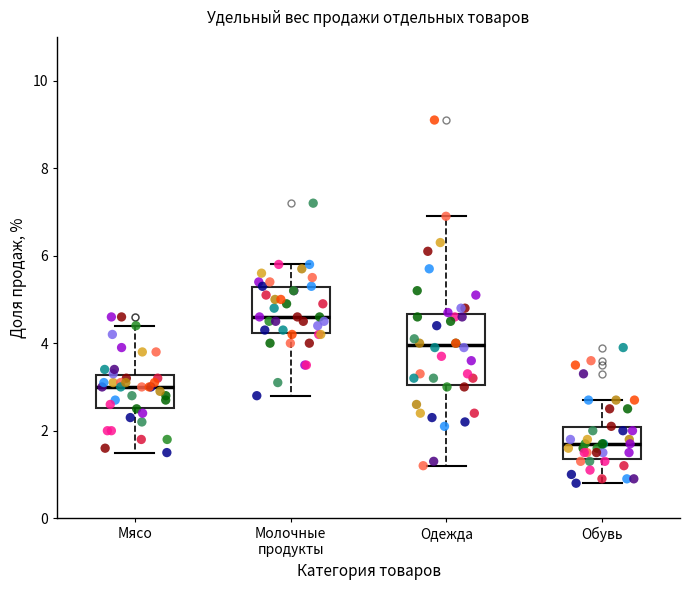

Where does the median line of the box for Мясо sit on the y-axis? The values are not printed on the chart, so give them approximately, as read against the axis.

3.0